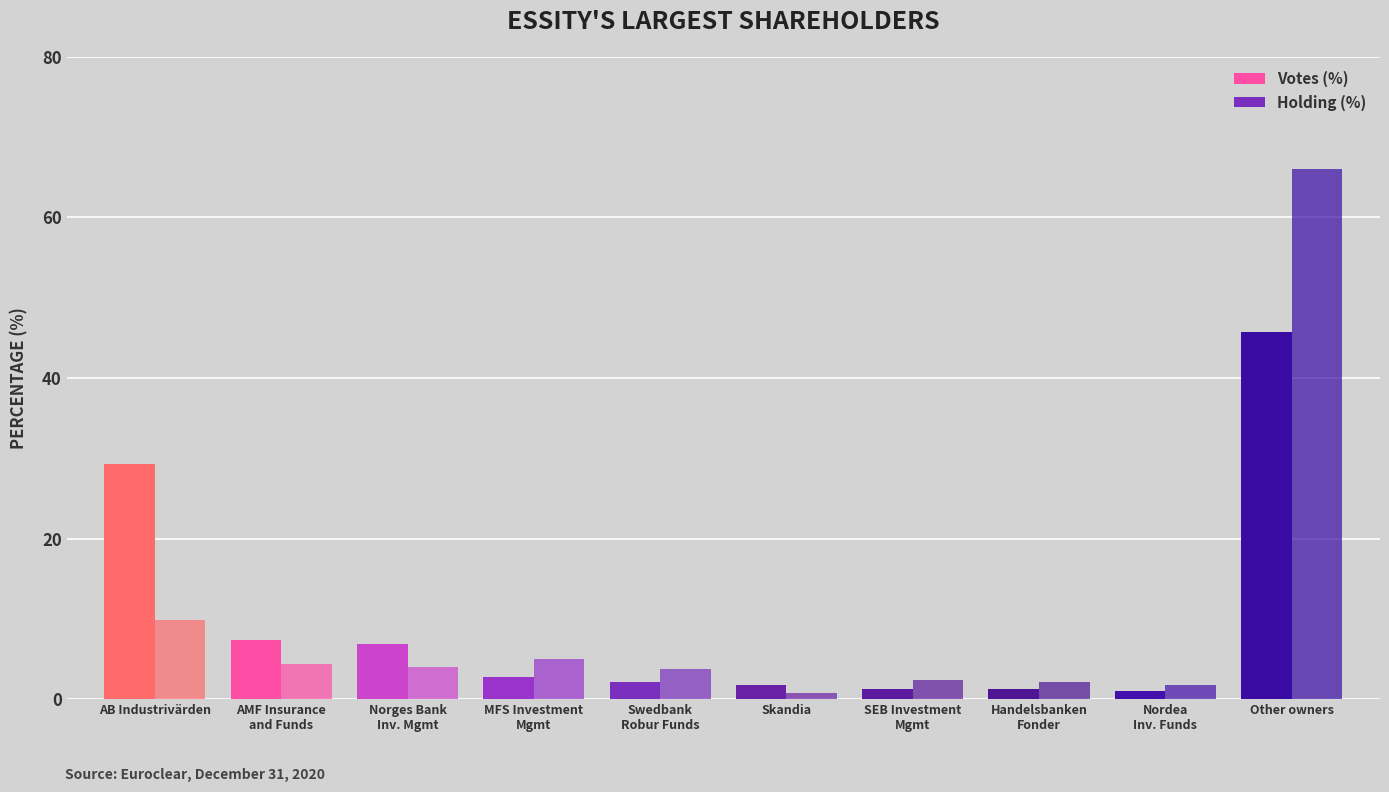

How many categories are shown in the chart?

10